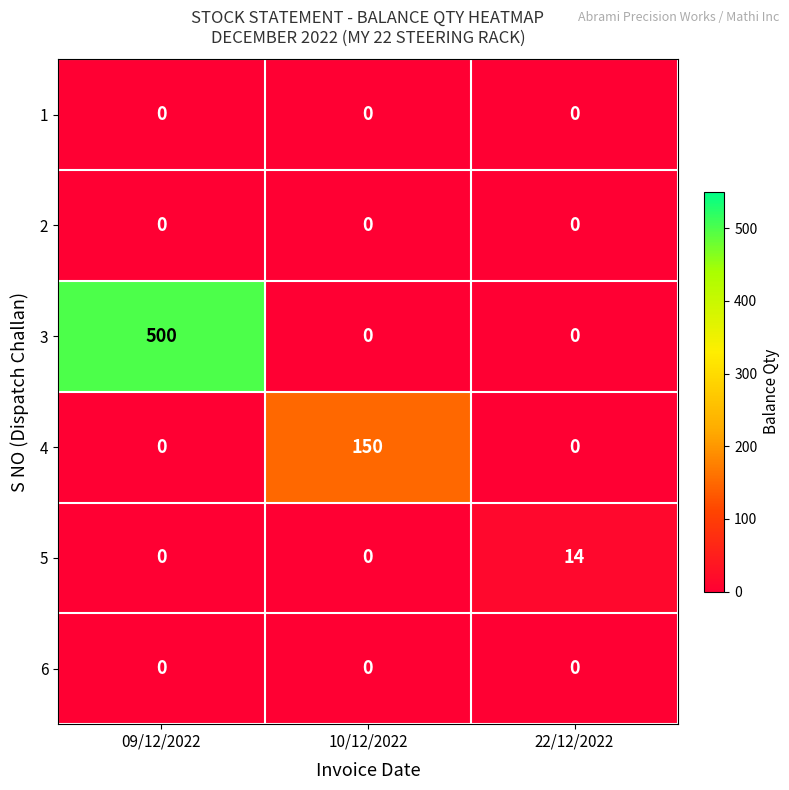

Reading left to right, what are all the values shown in this chart?

1: 09/12/2022=0	10/12/2022=0	22/12/2022=0
2: 09/12/2022=0	10/12/2022=0	22/12/2022=0
3: 09/12/2022=500	10/12/2022=0	22/12/2022=0
4: 09/12/2022=0	10/12/2022=150	22/12/2022=0
5: 09/12/2022=0	10/12/2022=0	22/12/2022=14
6: 09/12/2022=0	10/12/2022=0	22/12/2022=0